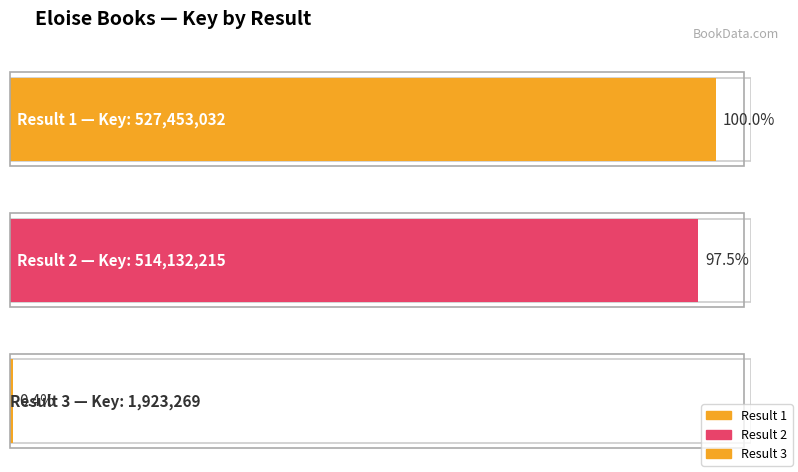

What is the minimum value shown in the chart?

1923269